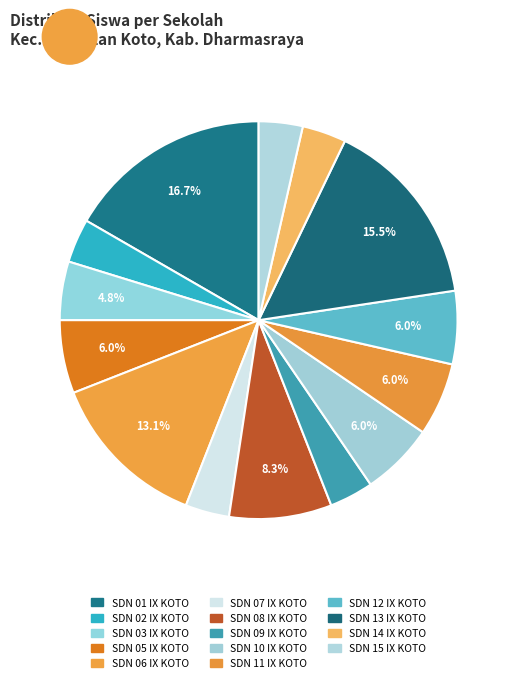

To the nearest percent, what portion does SDN 15 IX KOTO represent?

4%